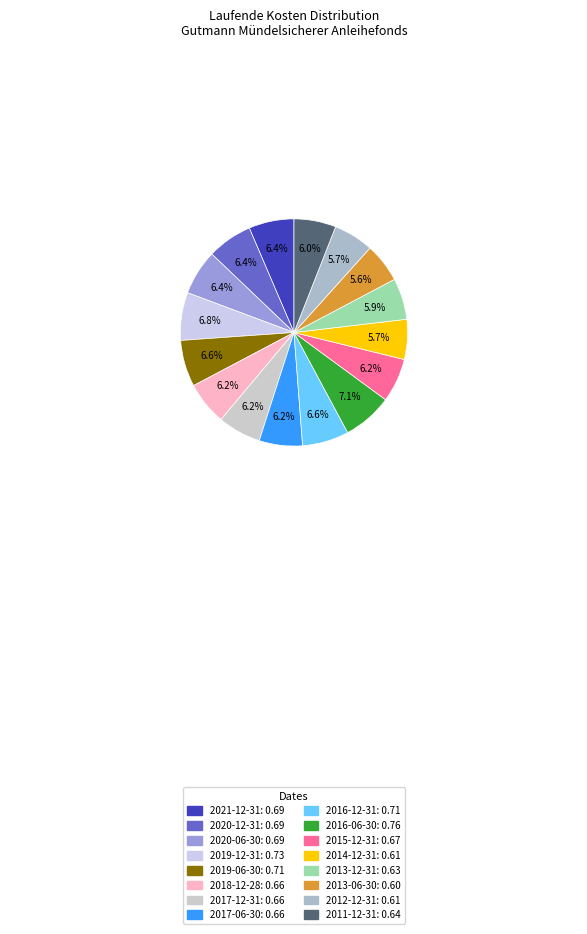

Count the number of slices in the pie.

16